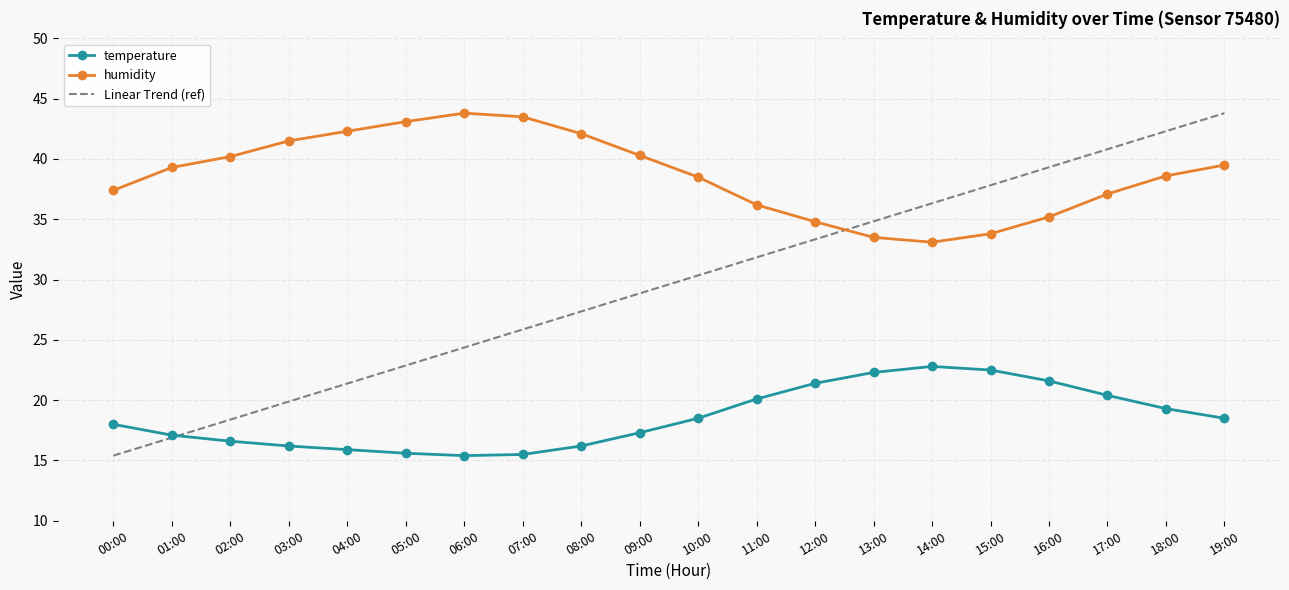

Rank the categories by Linear Trend (ref) value from lowest to highest.

00:00, 01:00, 02:00, 03:00, 04:00, 05:00, 06:00, 07:00, 08:00, 09:00, 10:00, 11:00, 12:00, 13:00, 14:00, 15:00, 16:00, 17:00, 18:00, 19:00